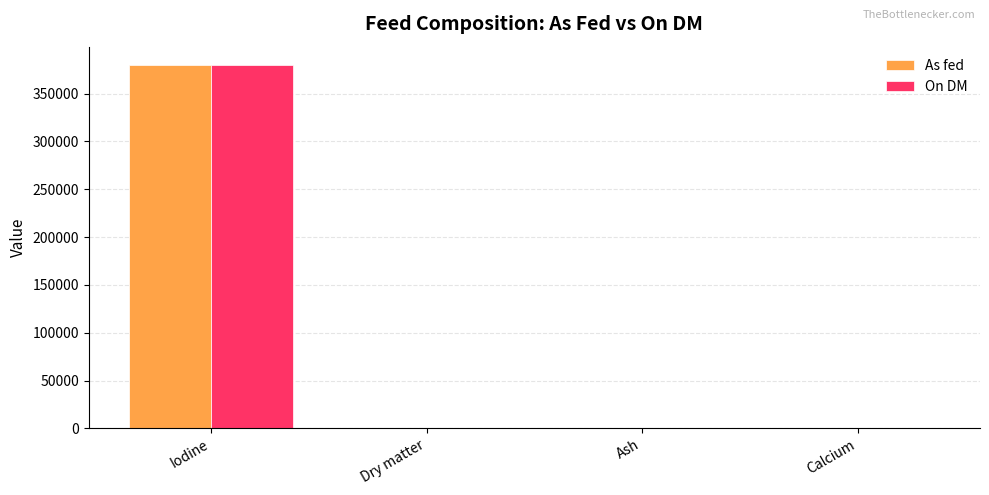

Which series has the largest range (max minus min)?

On DM